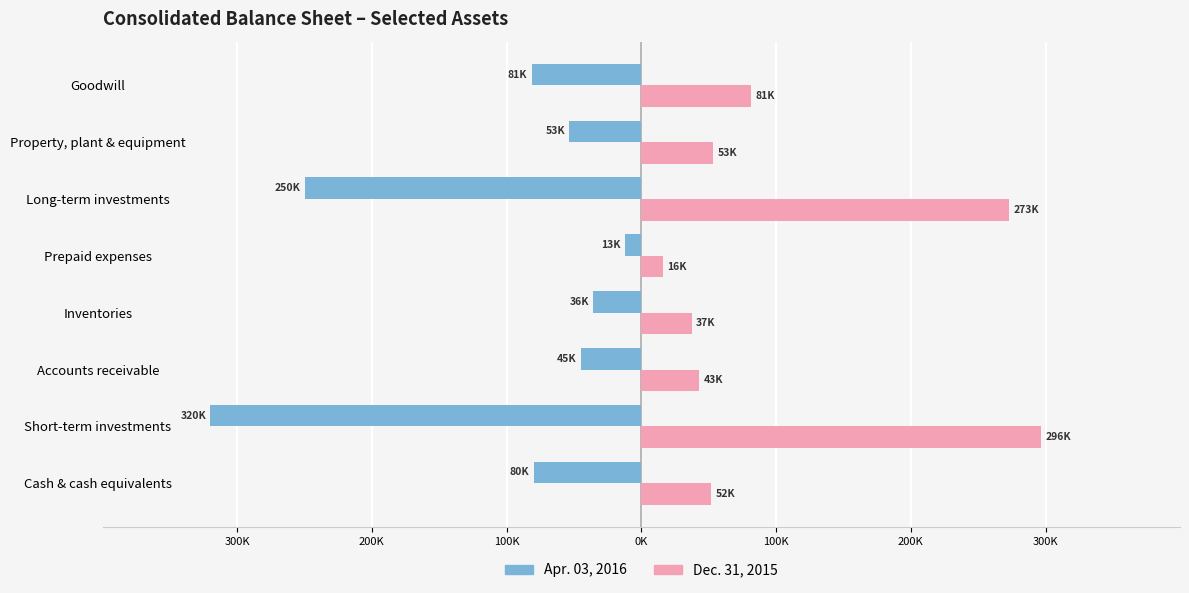

What are all the series names shown in the legend?

Apr. 03, 2016, Dec. 31, 2015